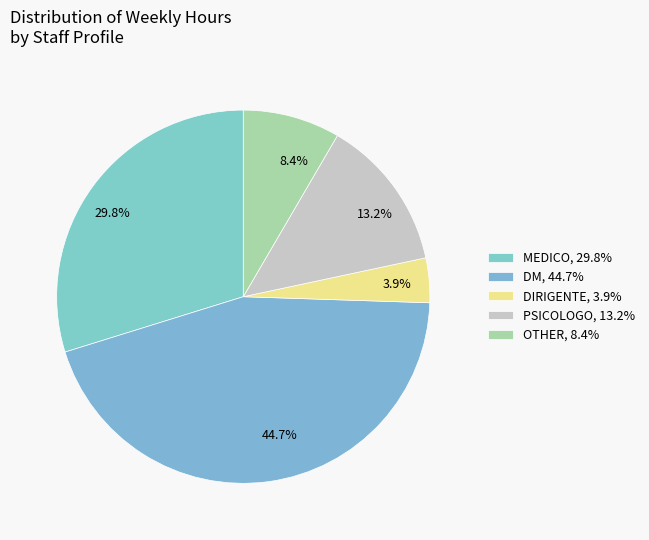

Which has a higher value, 3.9% or 44.7%?

44.7%